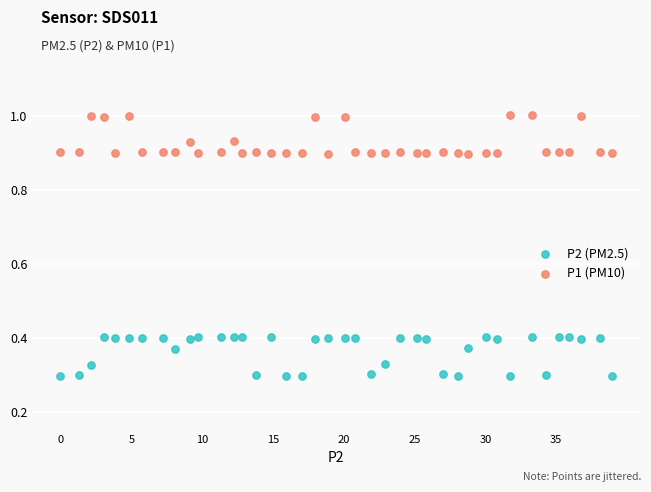

What is the X range (max minus min) for the scatter plot?

39.0